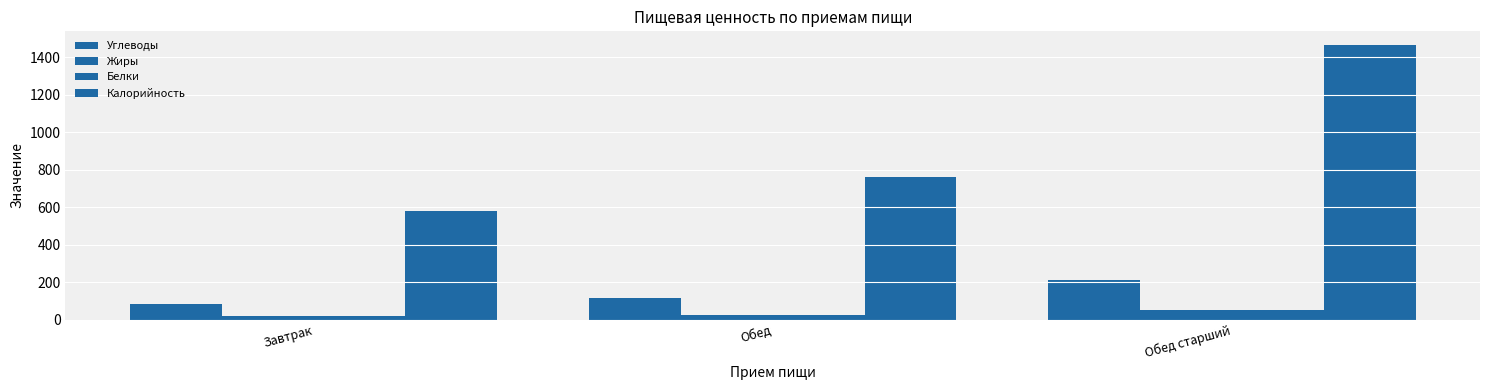

Where does the Белки series first go above 25?

Обед